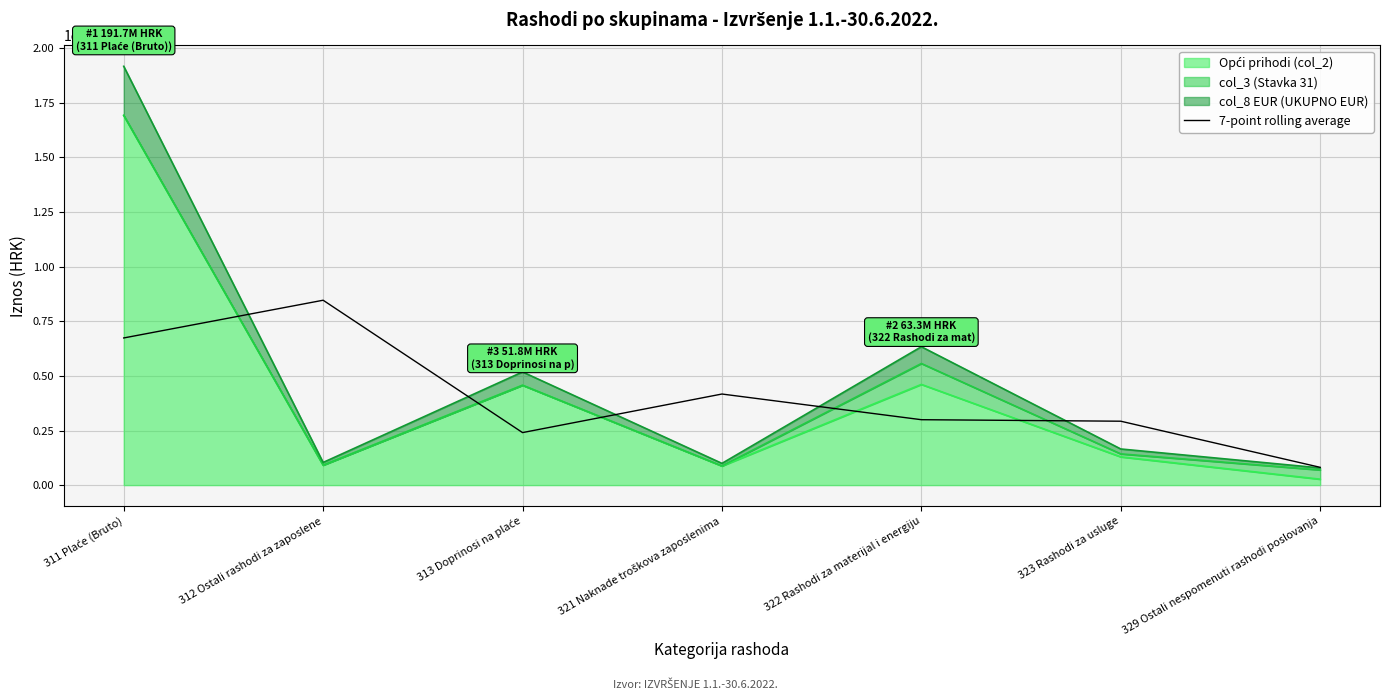

Reading left to right, transcribe all the data shown in this chart.

67367380.4	84635755.5	24044122.9	41701290.1	29947986.1	29256215.3	8140126.1